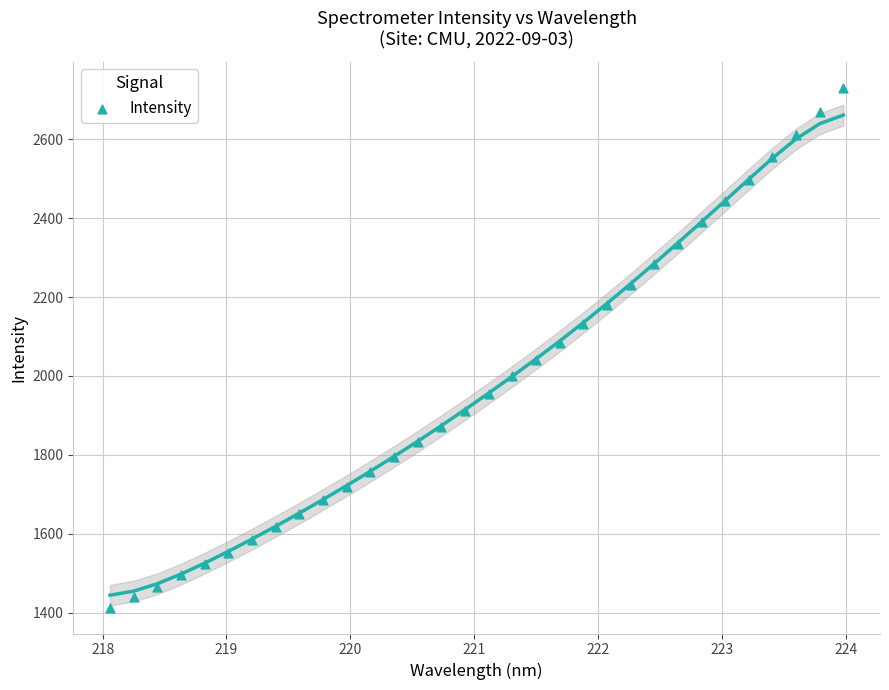

What is the range of Y values (max minus min)?

1317.0